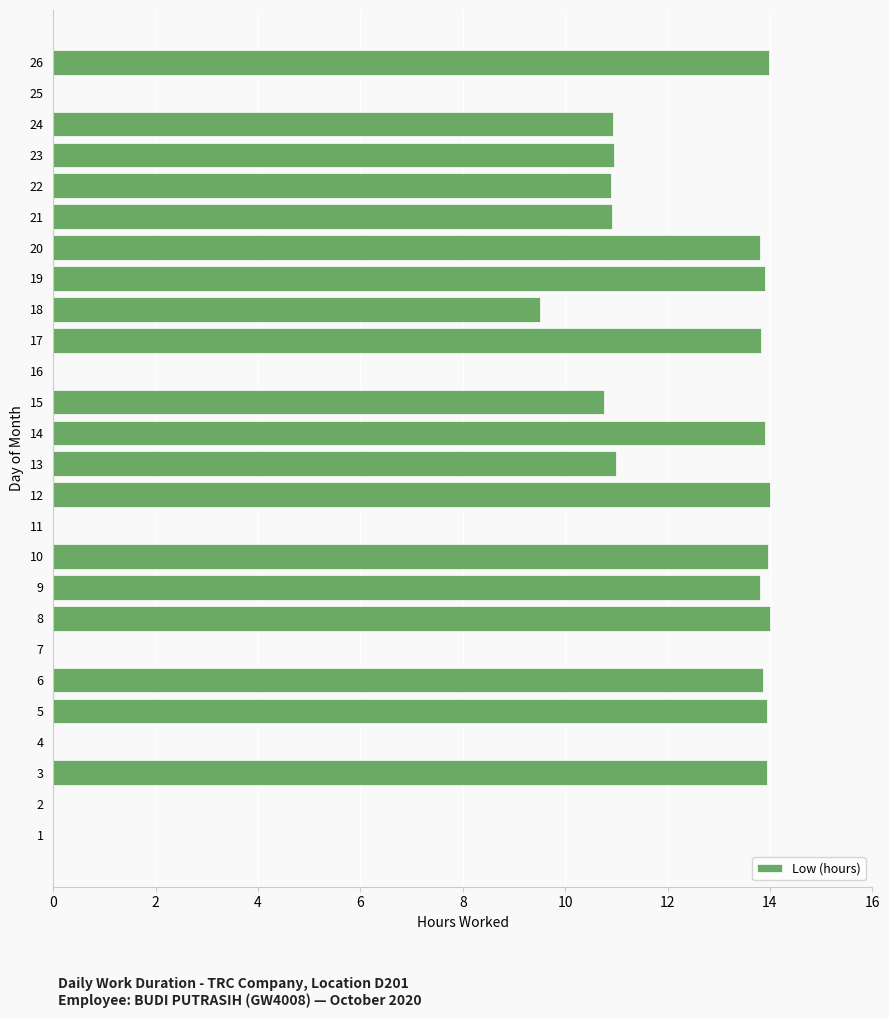

How many data points does each series have?

26